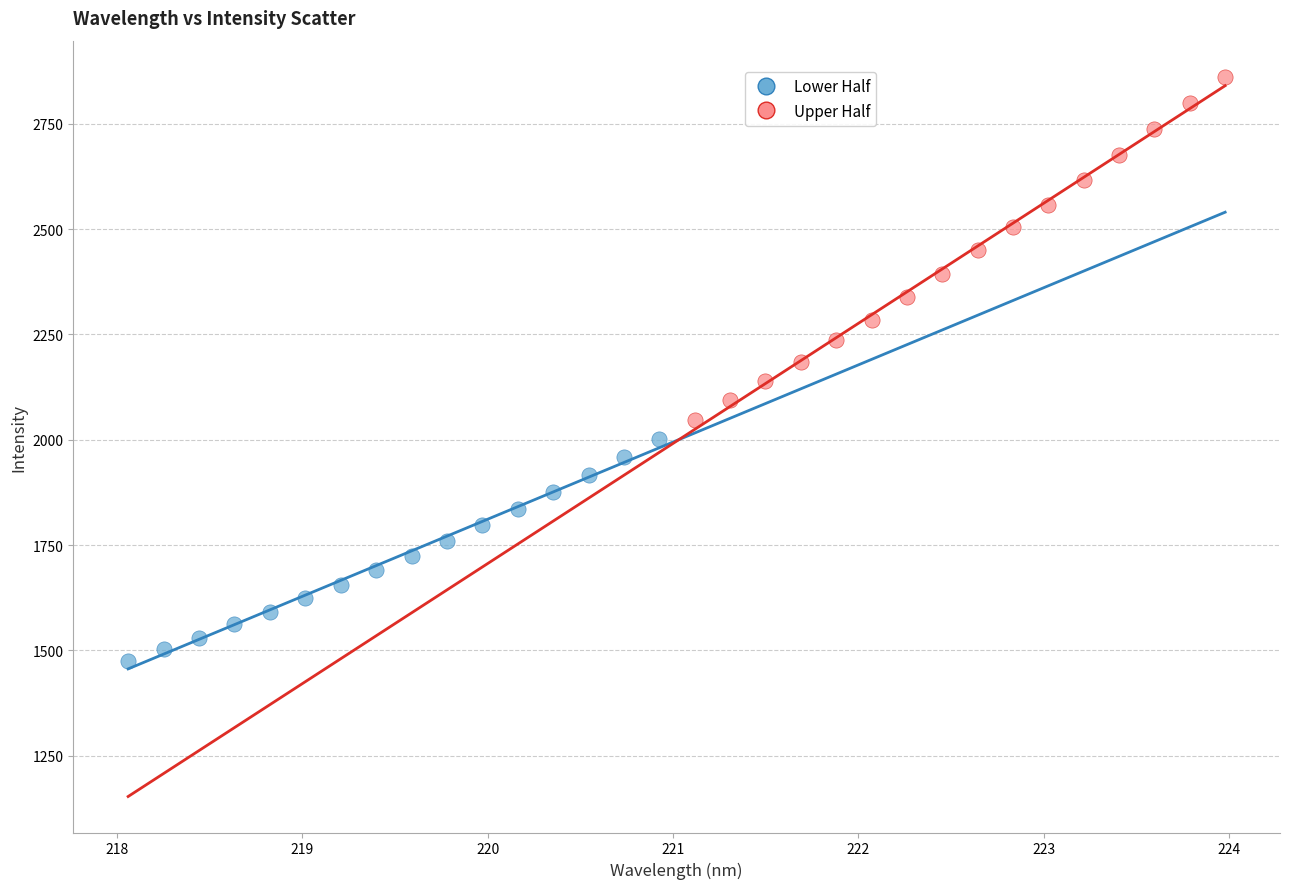

Which series contains the highest Y value?

Upper Half